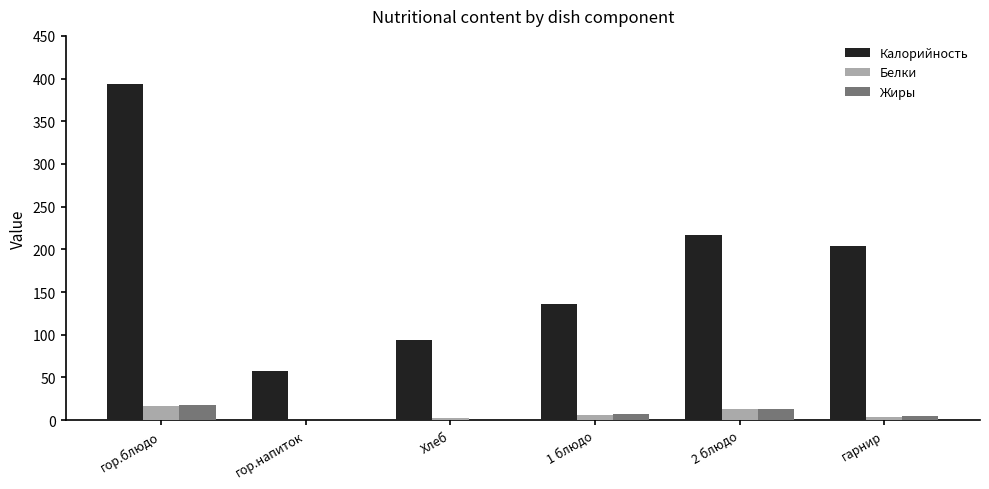

Which series changed the most between Хлеб and гарнир?

Калорийность